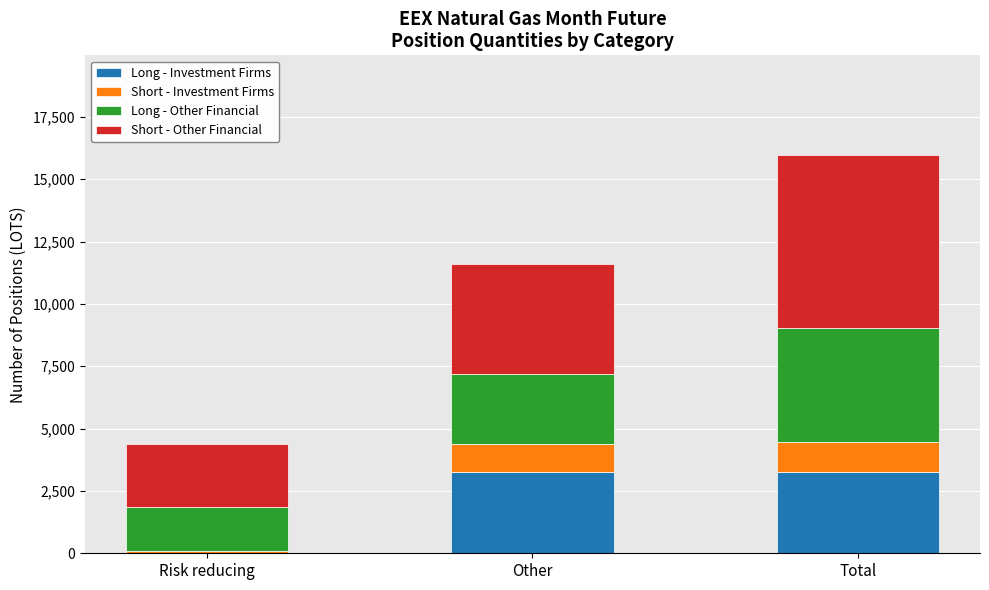

What is the highest value of the Long - Investment Firms series?

3247.0